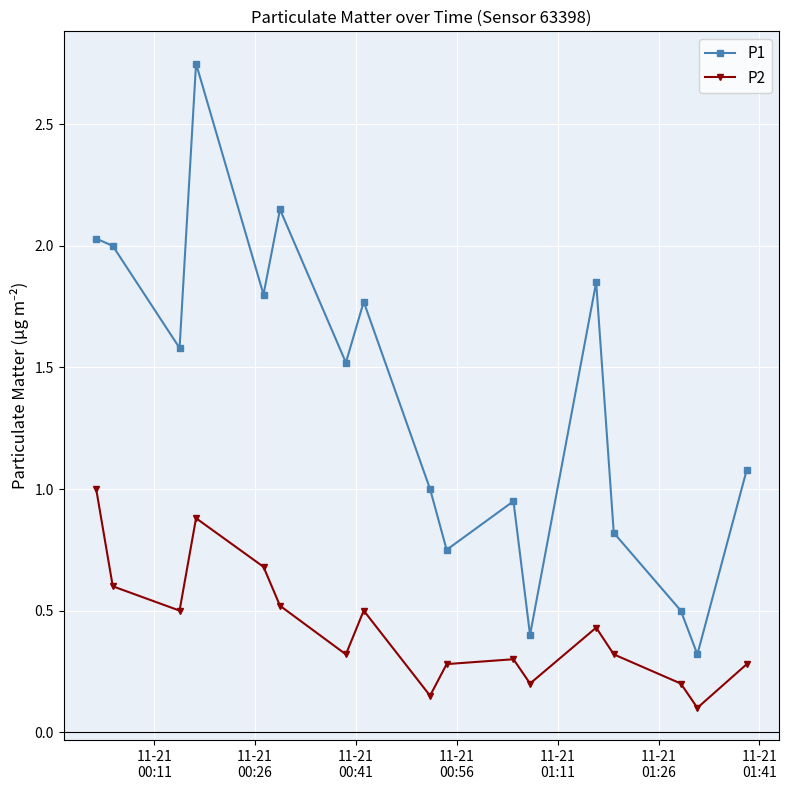

How many data points does each series have?

17